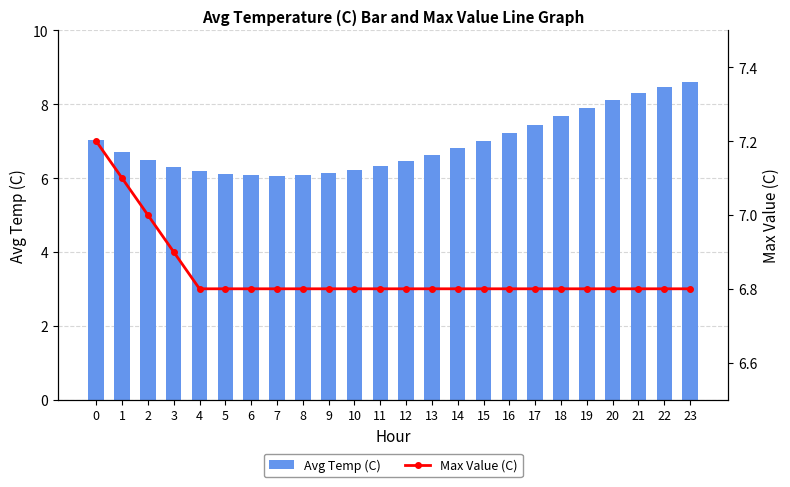

Between 5 and 12, which series saw the biggest shift?

Avg Temp (C)